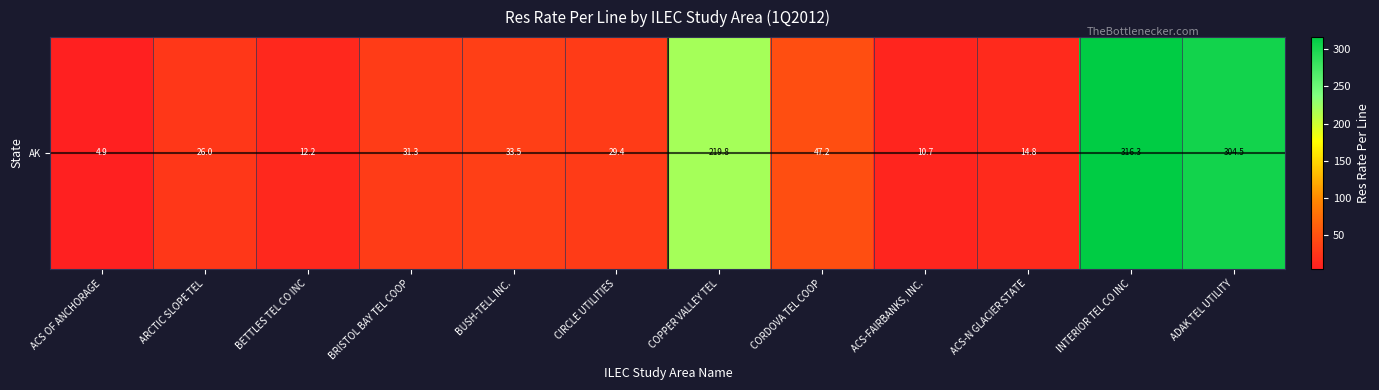

What is the change in value from BETTLES TEL CO INC to BRISTOL BAY TEL COOP?

+19.1